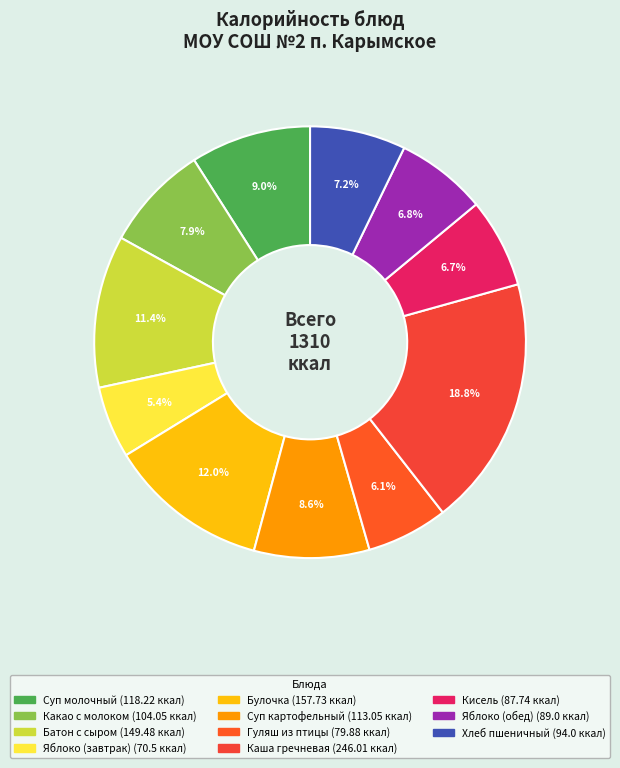

What is the smallest slice in the pie chart?

яблоко (завтрак)